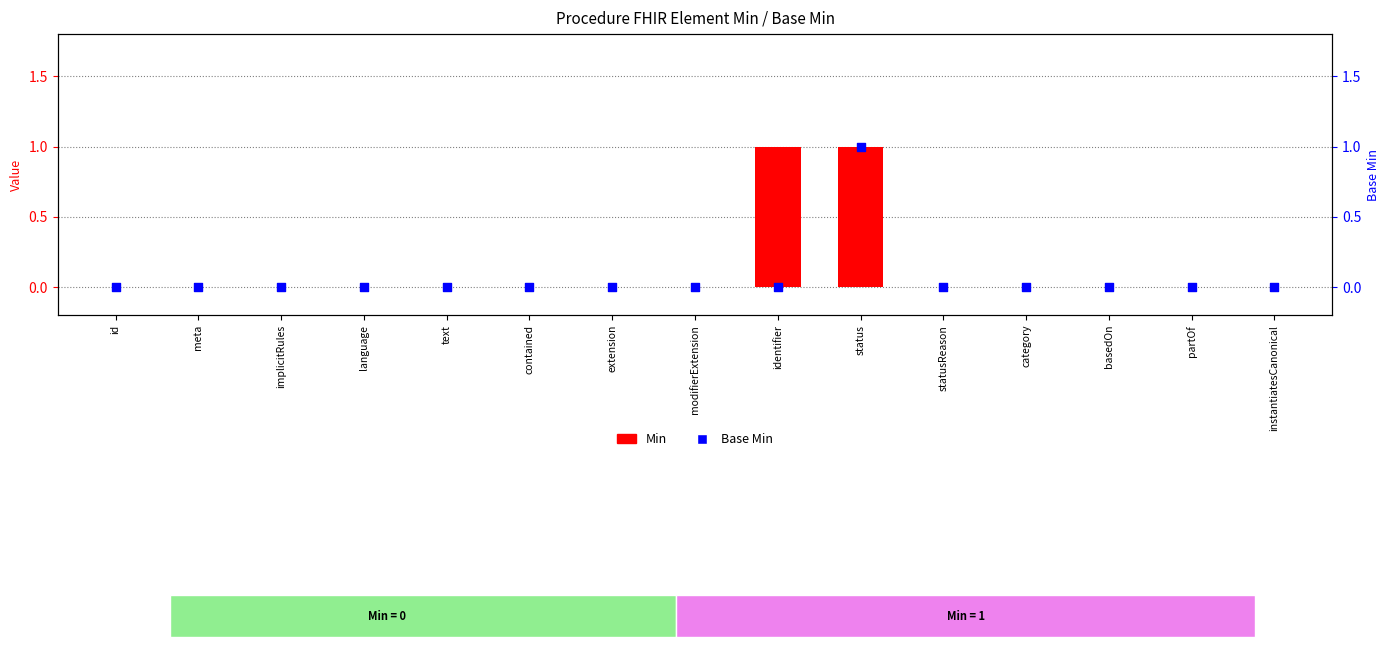

At which category is the sum across all series the highest?

status